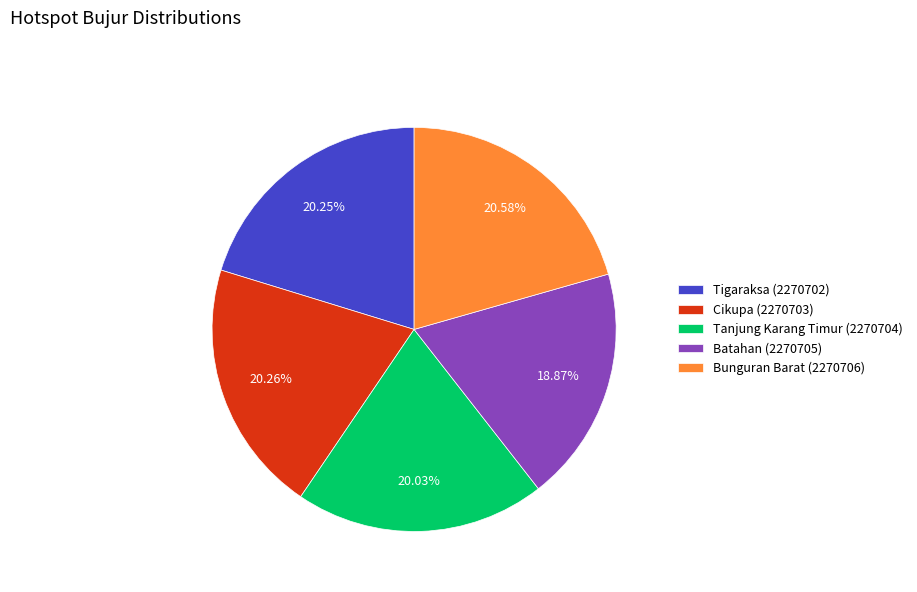

Is Tigaraksa (2270702) the majority of the pie?

No